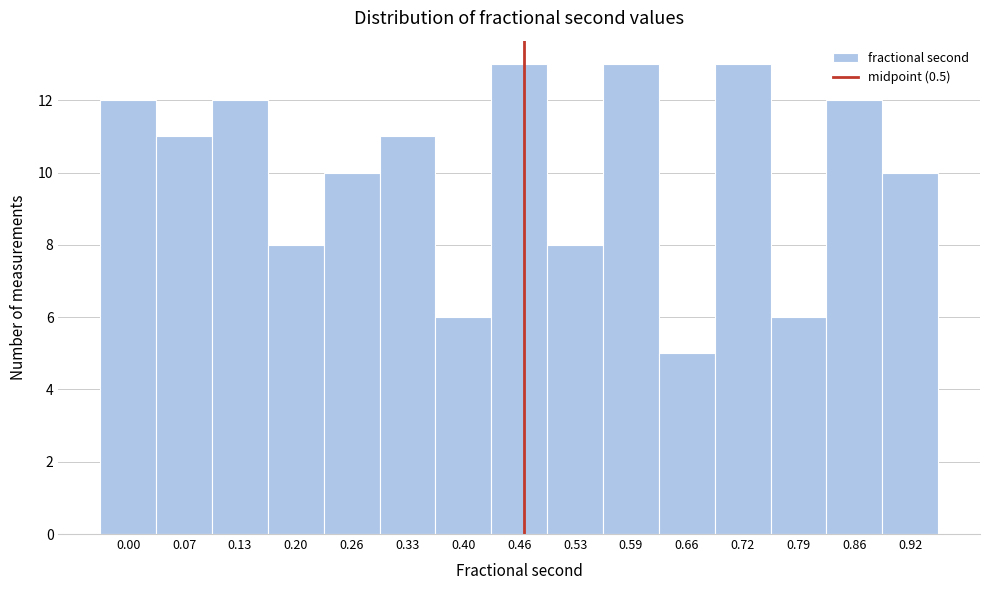

Reading right to left, transcribe all the data shown in this chart.

0.92=10	0.86=12	0.79=6	0.72=13	0.66=5	0.59=13	0.53=8	0.46=13	0.40=6	0.33=11	0.26=10	0.20=8	0.13=12	0.07=11	0.00=12